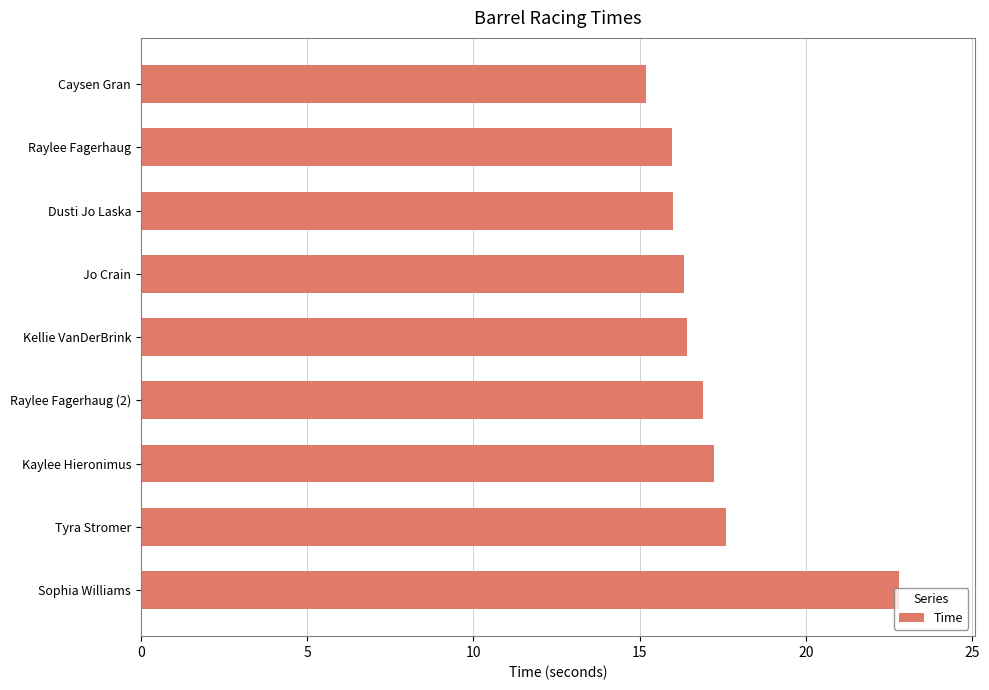

How many categories are shown in the chart?

9